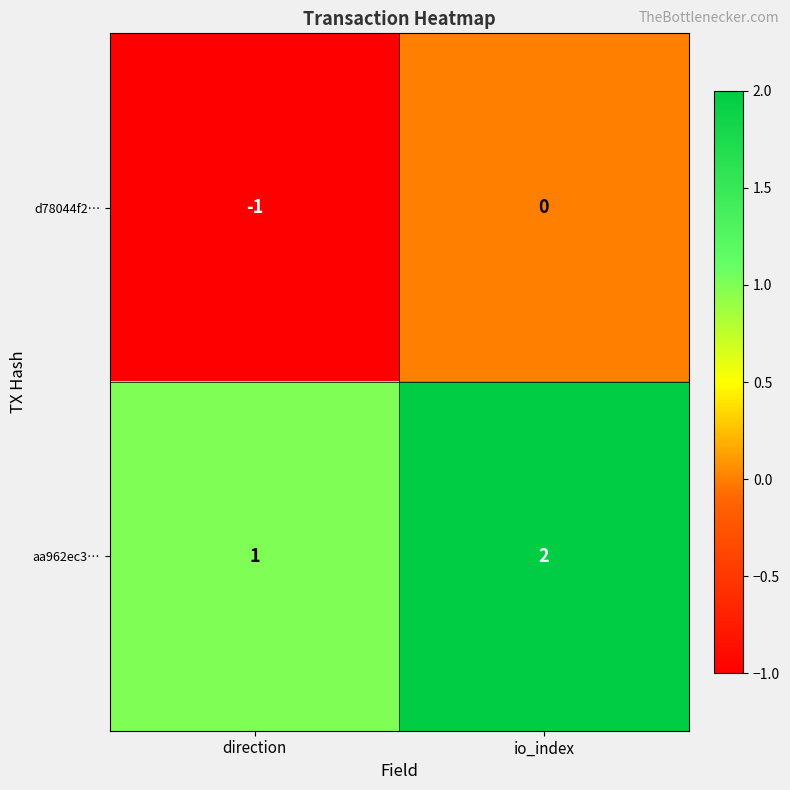

What is the sum of the aa962ec3… values at io_index and direction?

3